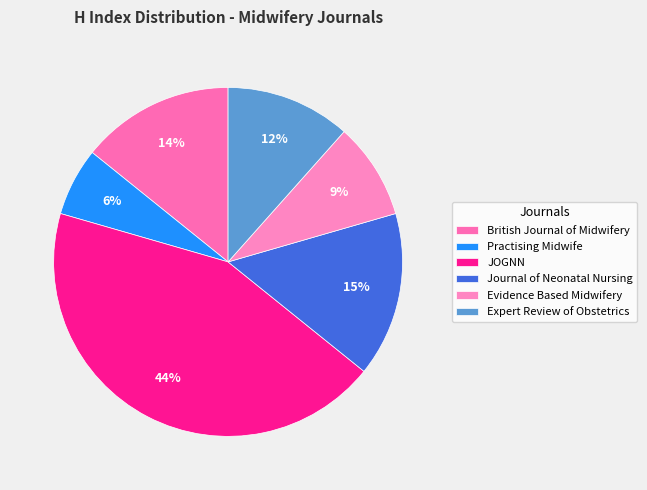

Count the number of slices in the pie.

6